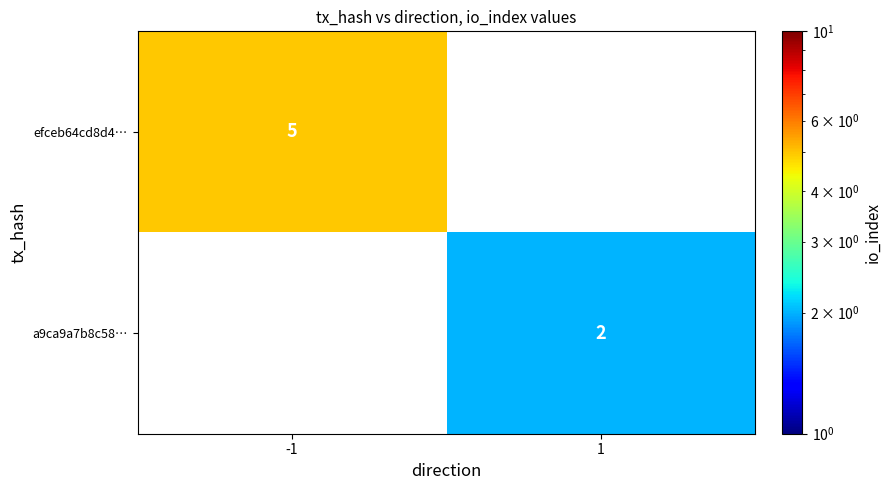

The value of efceb64cd8d4… at -1 is 7. True or false?

False